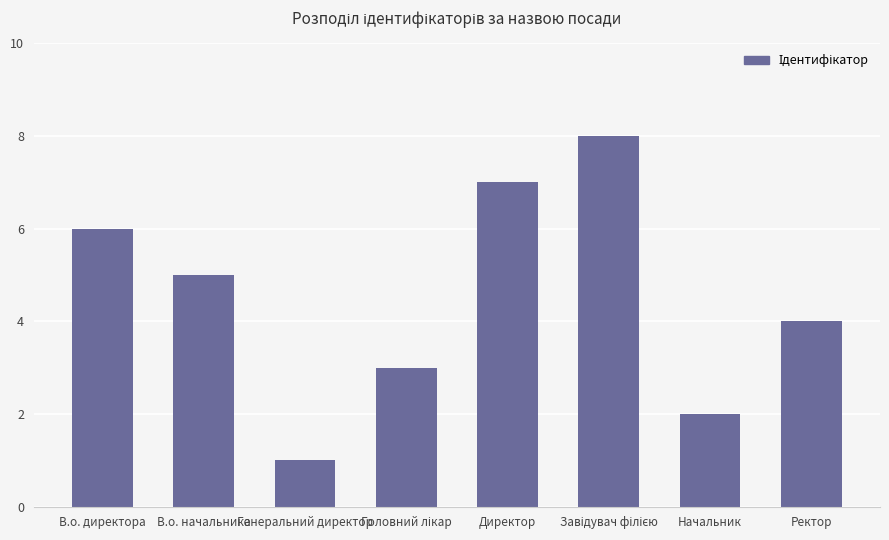

What position from the left is В.о. директора?

1